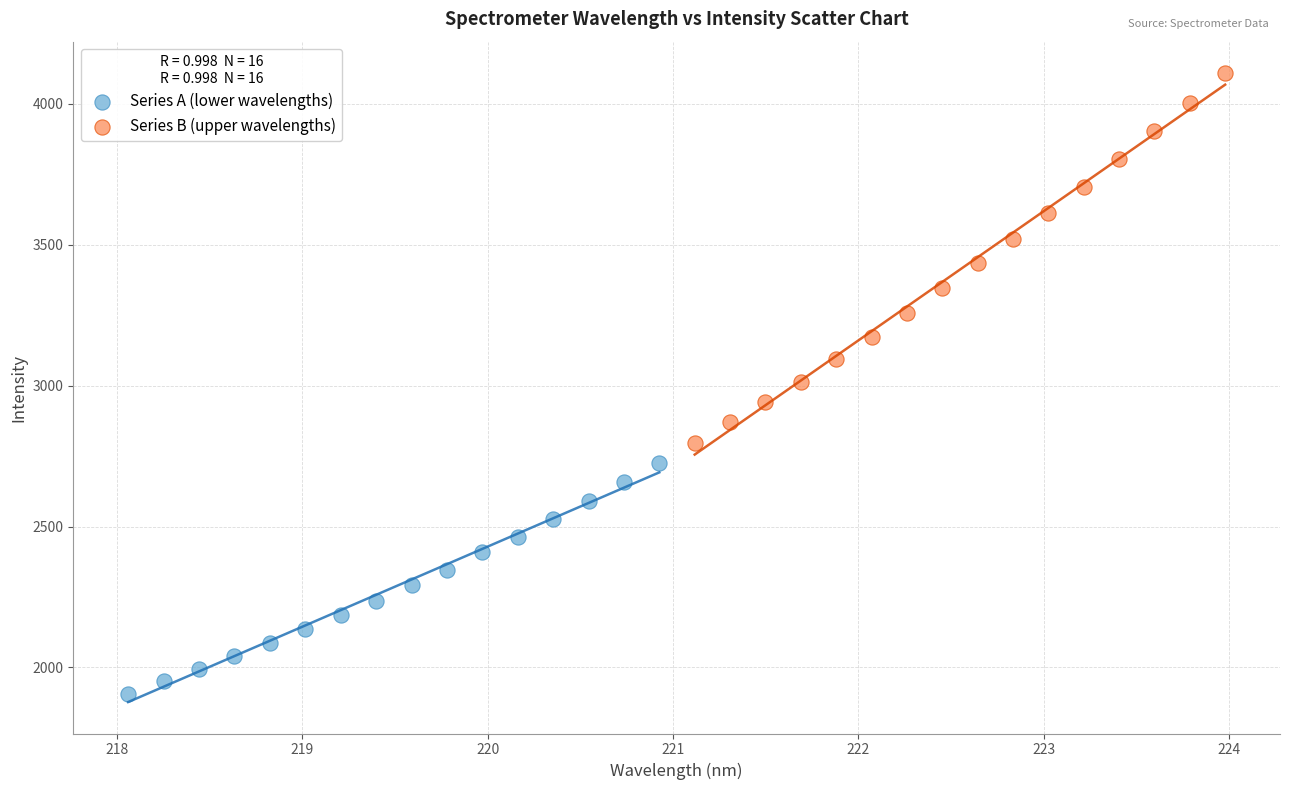

What are all the series names shown in the legend?

Series A (lower wavelengths), Series B (upper wavelengths)